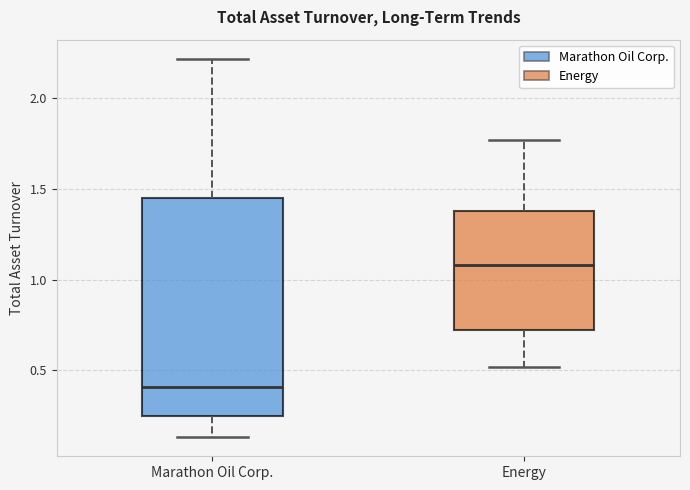

Reading left to right, transcribe this box plot: for each box, give where its median line is, the range the box spans, and where its two whiskers end, as read against the y-axis. The values are not printed on the chart, so give them approximately, as read against the axis.

Marathon Oil Corp.: median 0.40, box 0.25 to 1.45, whiskers 0.15 to 2.20
Energy: median 1.10, box 0.70 to 1.40, whiskers 0.50 to 1.75